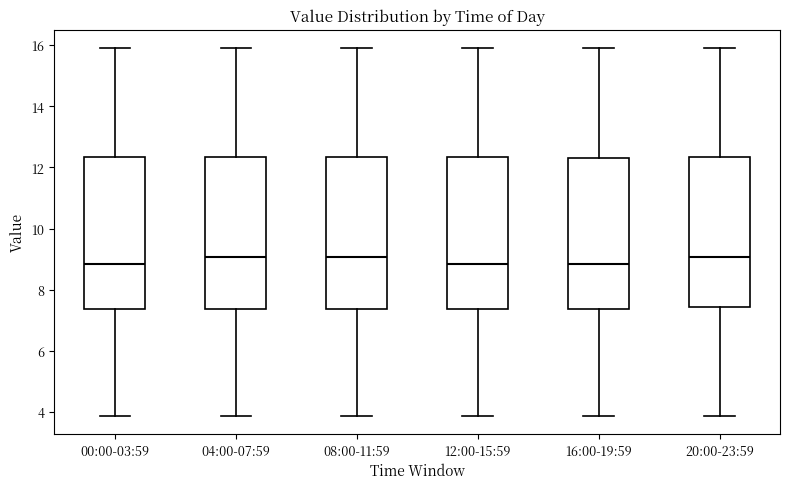

Reading left to right, transcribe this box plot: for each box, give where its median line is, the range the box spans, and where its two whiskers end, as read against the y-axis. The values are not printed on the chart, so give them approximately, as read against the axis.

00:00-03:59: median 8.8, box 7.4 to 12.4, whiskers 3.8 to 16.0
04:00-07:59: median 9.0, box 7.4 to 12.4, whiskers 3.8 to 16.0
08:00-11:59: median 9.0, box 7.4 to 12.4, whiskers 3.8 to 16.0
12:00-15:59: median 8.8, box 7.4 to 12.4, whiskers 3.8 to 16.0
16:00-19:59: median 8.8, box 7.4 to 12.4, whiskers 3.8 to 16.0
20:00-23:59: median 9.0, box 7.4 to 12.4, whiskers 3.8 to 16.0